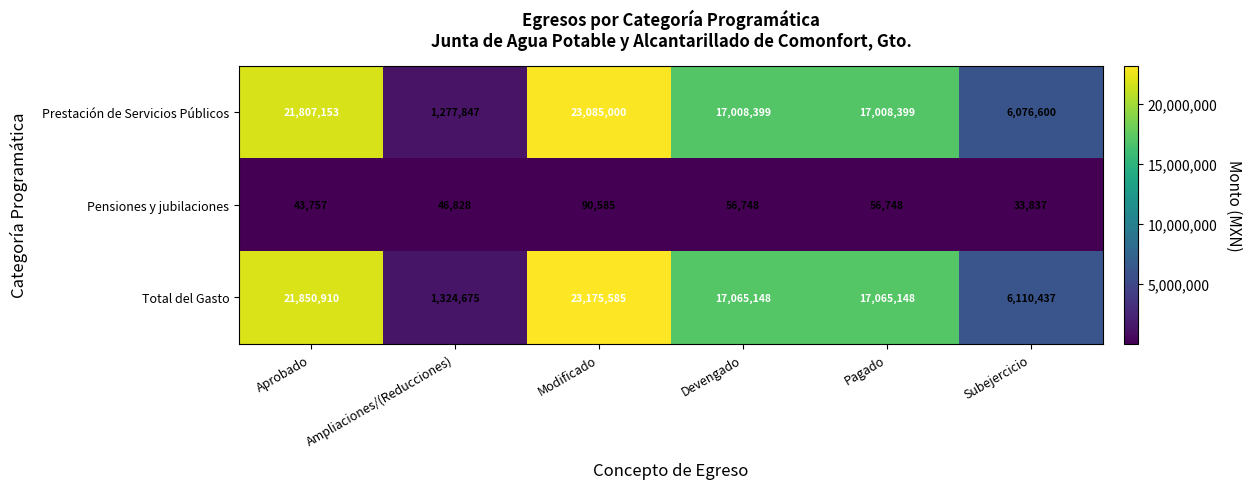

Which series has the largest total across all categories?

Total del Gasto